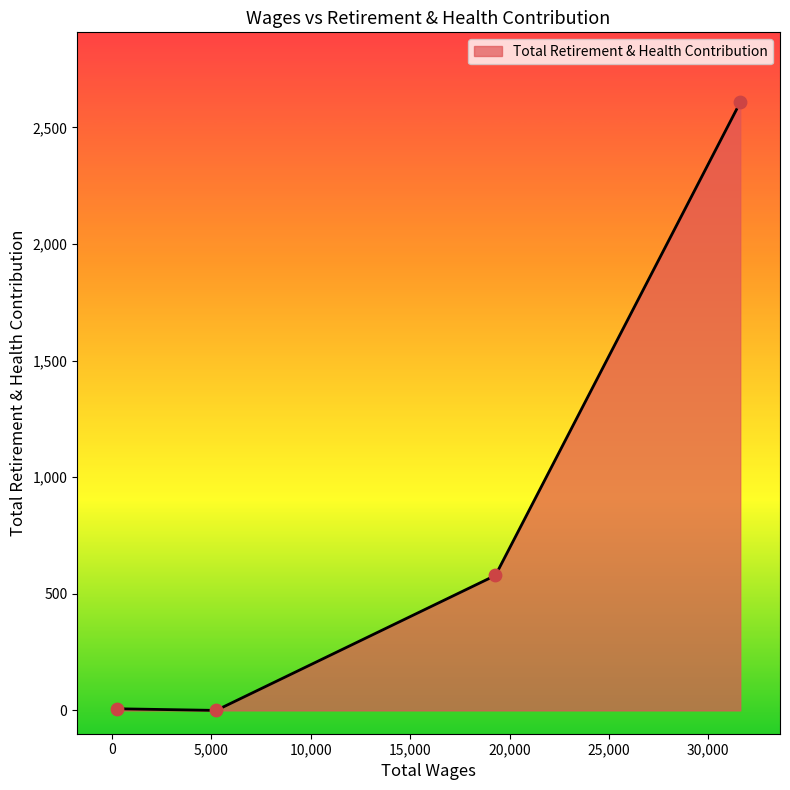

What is the sum of all values?

3194